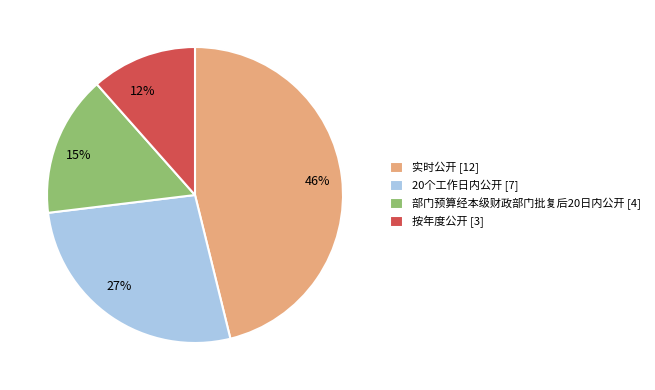

To the nearest percent, what is the combined percentage of 20个工作日内公开 [7] and 部门预算经本级财政部门批复后20日内公开 [4]?

42%